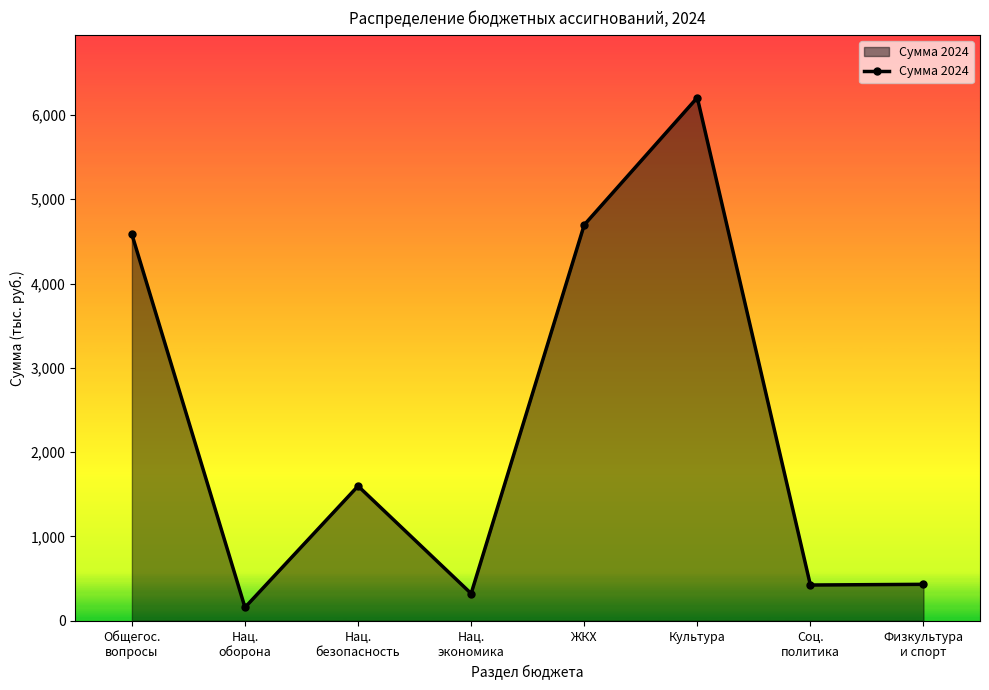

How many series are shown in this chart?

1